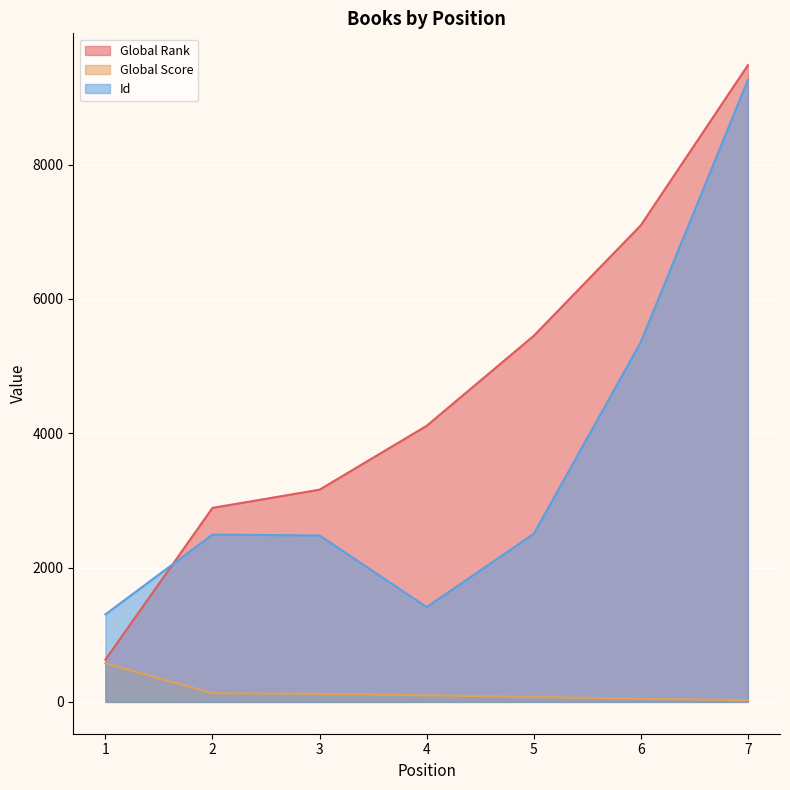

Does the chart display data point markers on the line(s)?

No